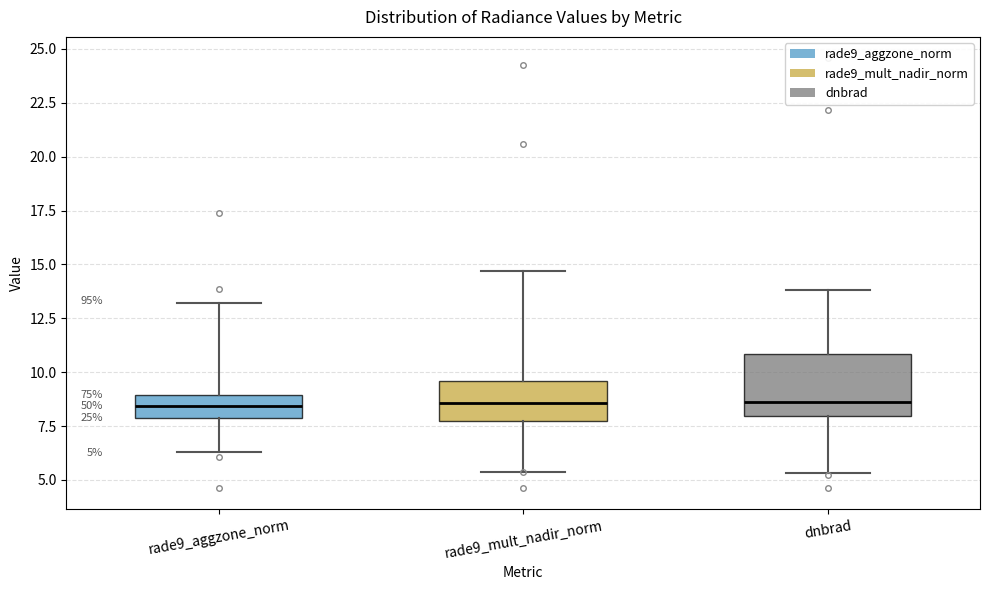

Comparing the boxes themselves (not the whiskers), which one is the tallest?

dnbrad